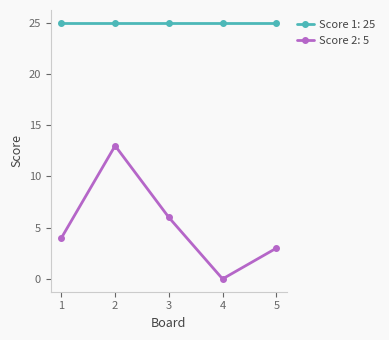

Rank the categories by Score 2: 5 value from highest to lowest.

2, 3, 1, 5, 4